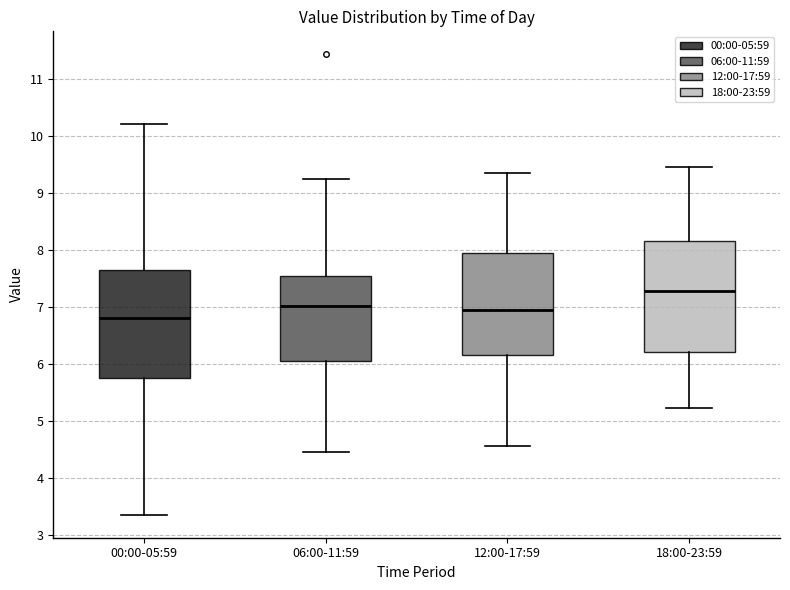

Reading left to right, read every box against the y-axis: the position of its median line, the range the box covers, and the ends of its whiskers. The values are not printed on the chart, so give them approximately, as read against the axis.

00:00-05:59: median 6.8, box 5.7 to 7.6, whiskers 3.4 to 10.2
06:00-11:59: median 7.0, box 6.0 to 7.5, whiskers 4.5 to 9.3
12:00-17:59: median 7.0, box 6.1 to 7.9, whiskers 4.6 to 9.3
18:00-23:59: median 7.3, box 6.2 to 8.1, whiskers 5.2 to 9.5